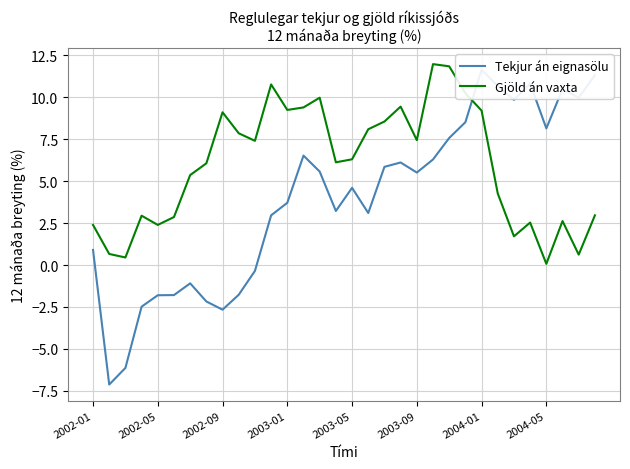

The value of Gjöld án vaxta at 2004-01 is 4.2. True or false?

False